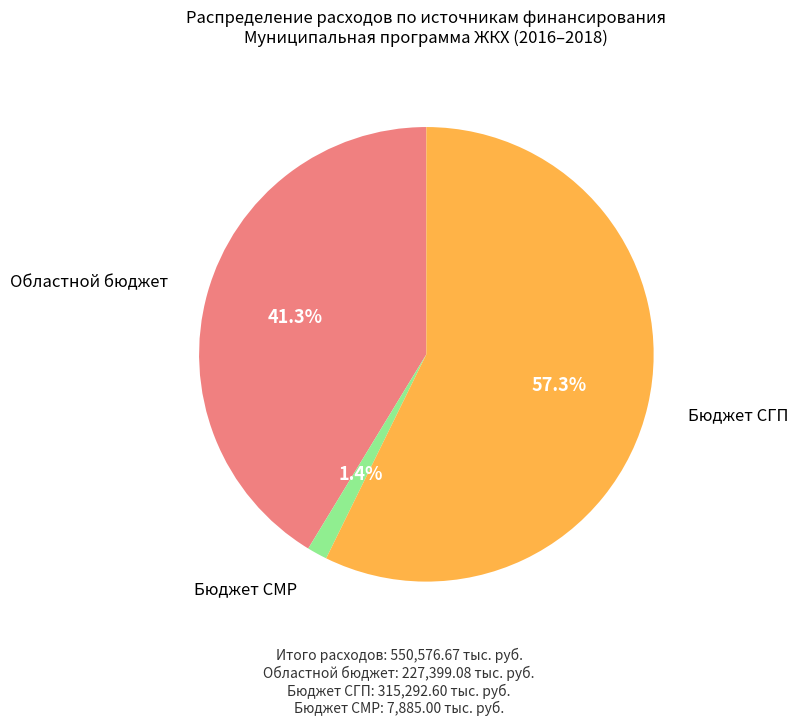

Is there any slice that represents more than half of the pie?

Yes